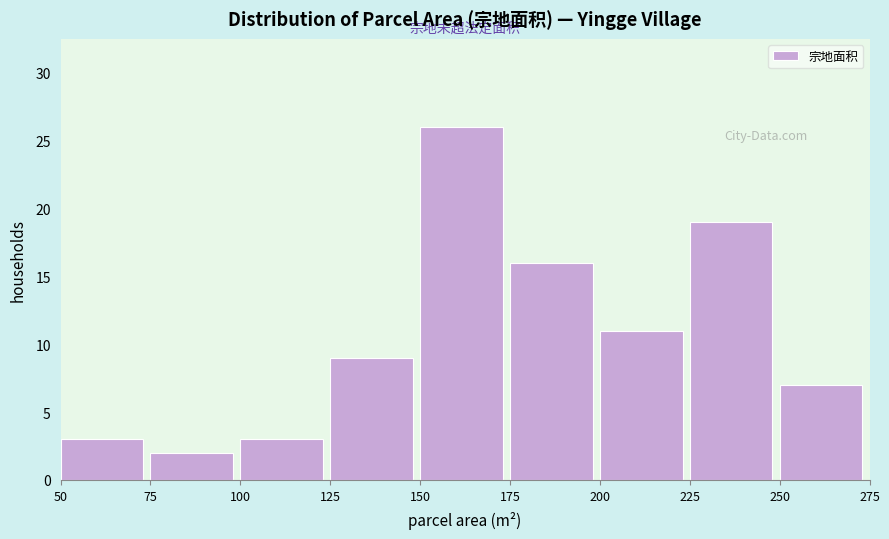

Which range on the x-axis has the tallest bar?

150 to 175